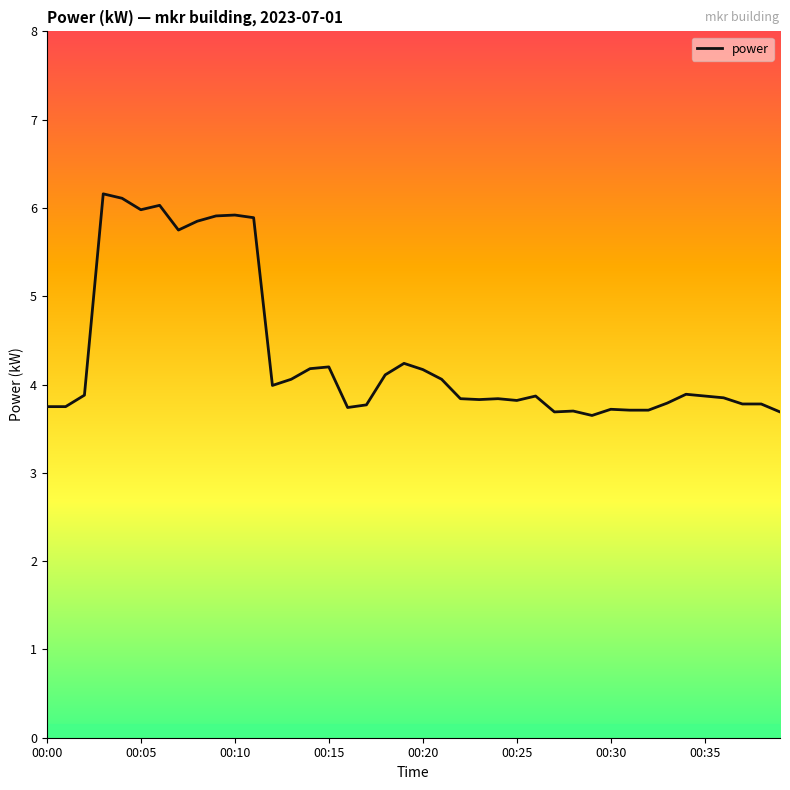

What is the difference between the maximum and minimum values?

2.5